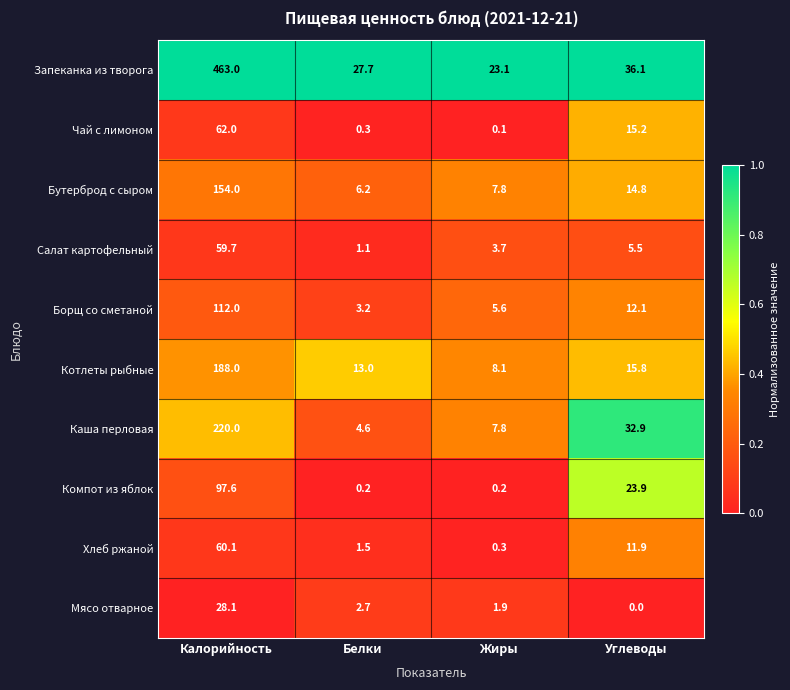

What is the approximate value of Чай с лимоном at Углеводы?

15.2